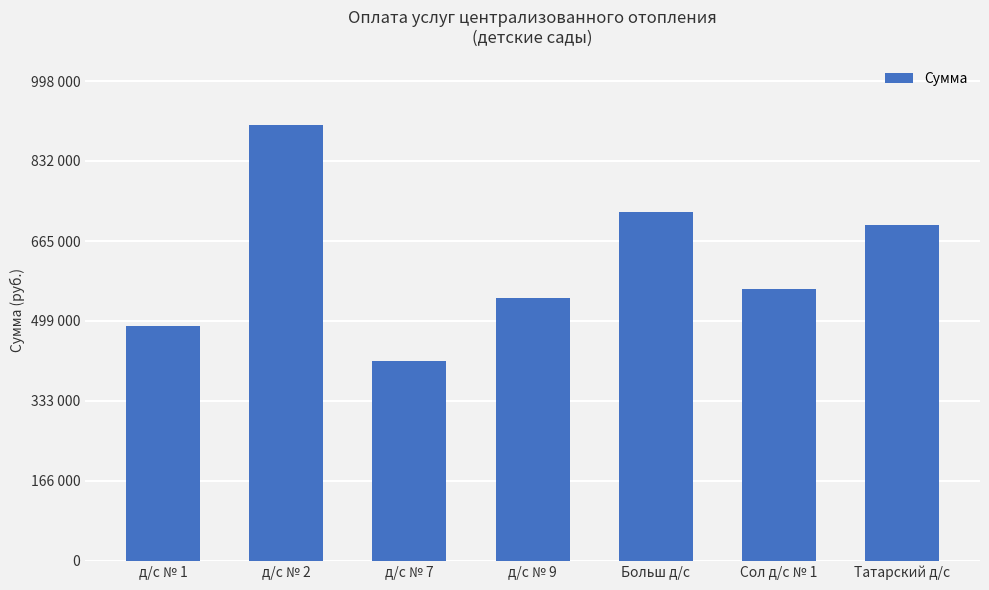

True or false: the data shows 303331.5 at д/с № 1.

False